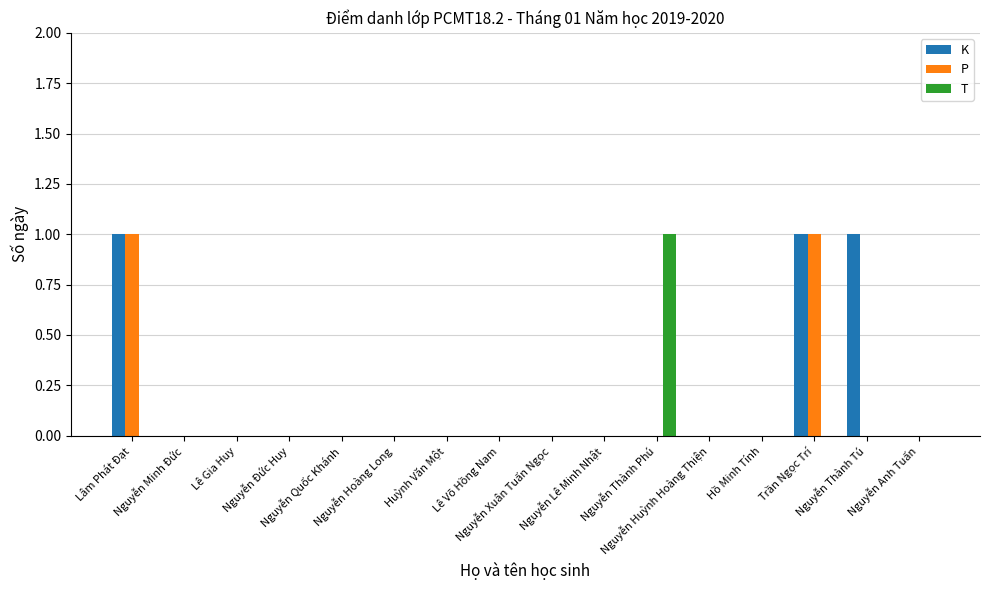

How many P values are between 0 and 1?

16